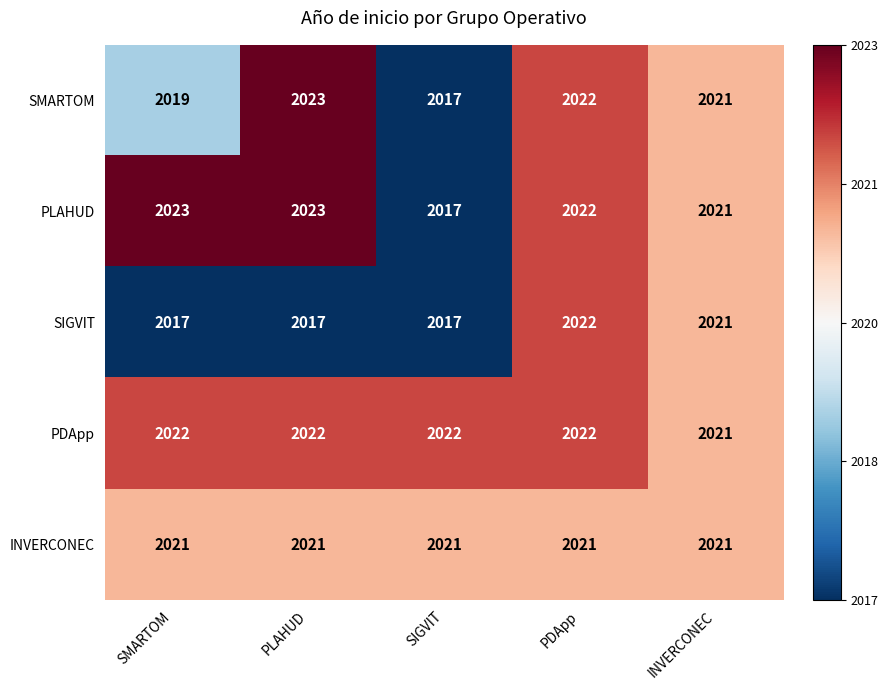

Between PLAHUD and INVERCONEC, which series saw the biggest shift?

SIGVIT